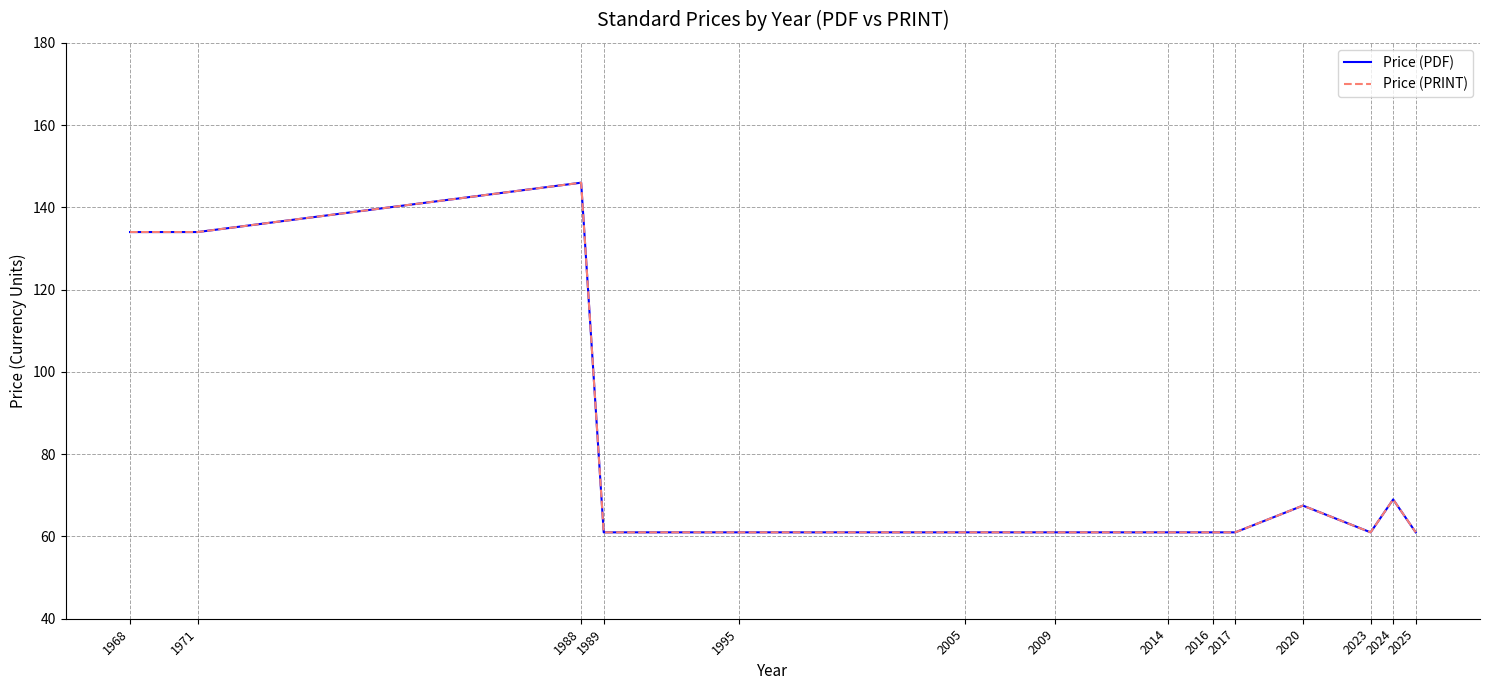

Reading right to left, extract all data points from this chart.

Price (PDF): 61.0	69.0	61.0	67.5	61.0	61.0	61.0	61.0	61.0	61.0	61.0	146.0	134.0	134.0
Price (PRINT): 61.0	69.0	61.0	67.5	61.0	61.0	61.0	61.0	61.0	61.0	61.0	146.0	134.0	134.0